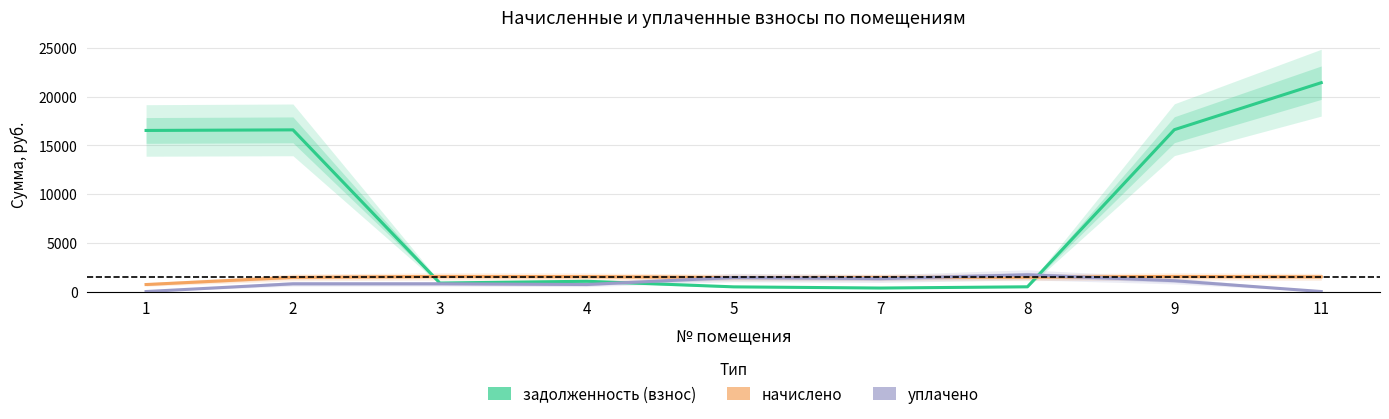

True or false: уплачено has more than 1 interior local peaks.

True